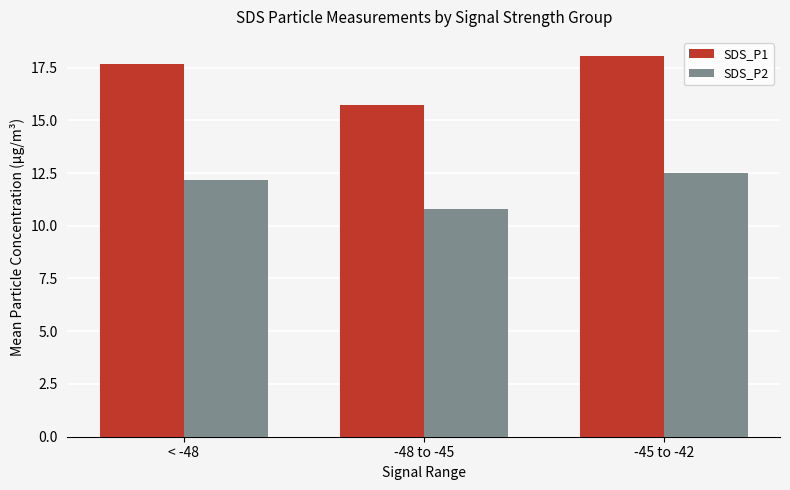

What is the minimum value shown in the chart?

10.8